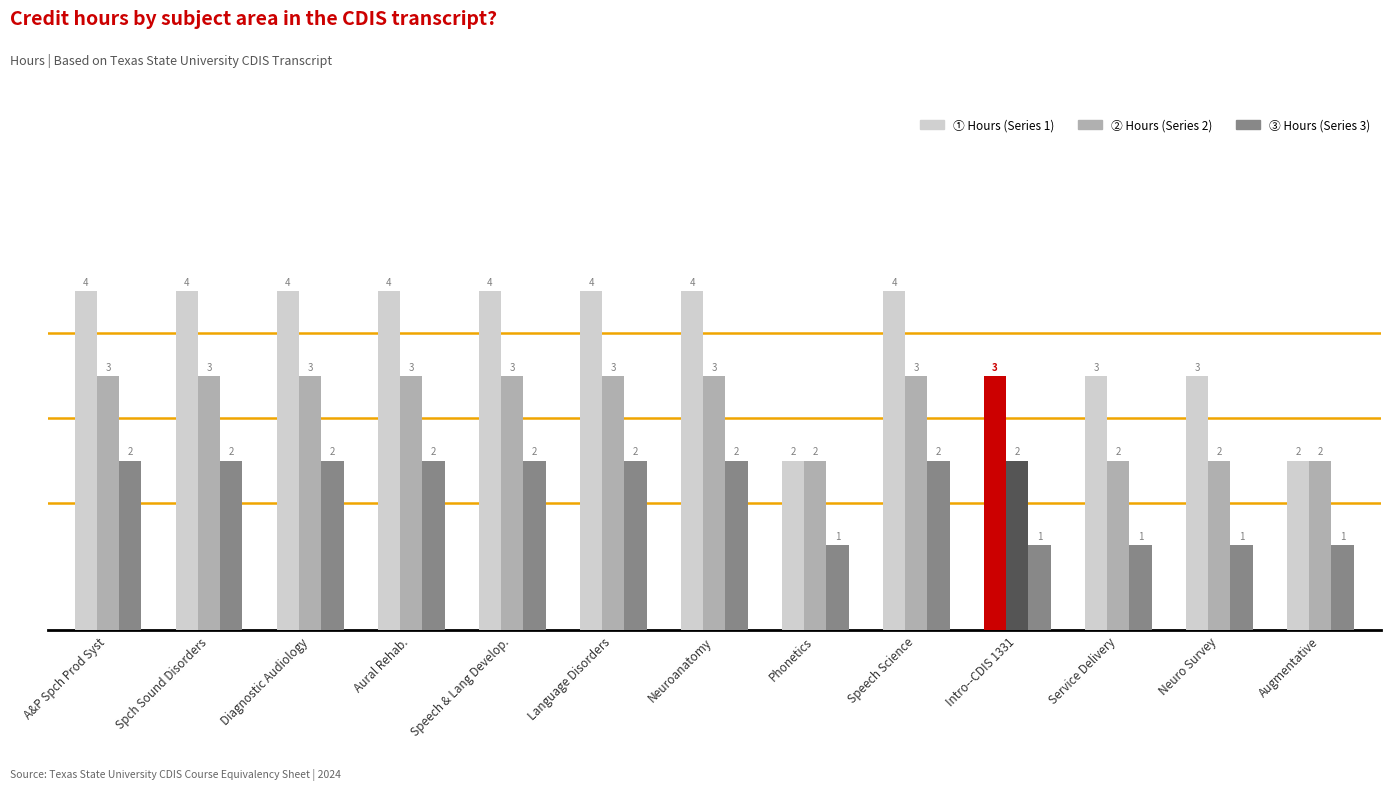

What is the total value across all series at Language Disorders?

9